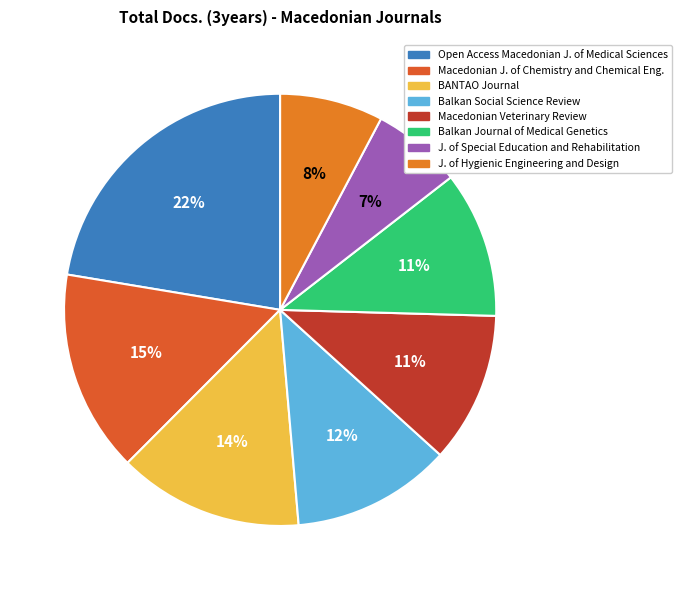

Which slice is the largest?

Open Access Macedonian J. of Medical Sciences